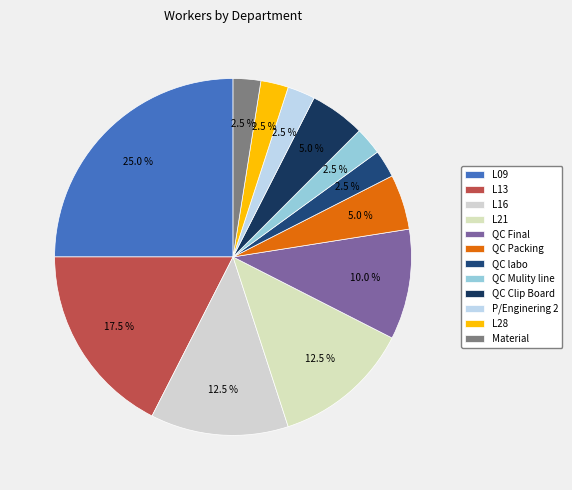

Count the number of slices in the pie.

12